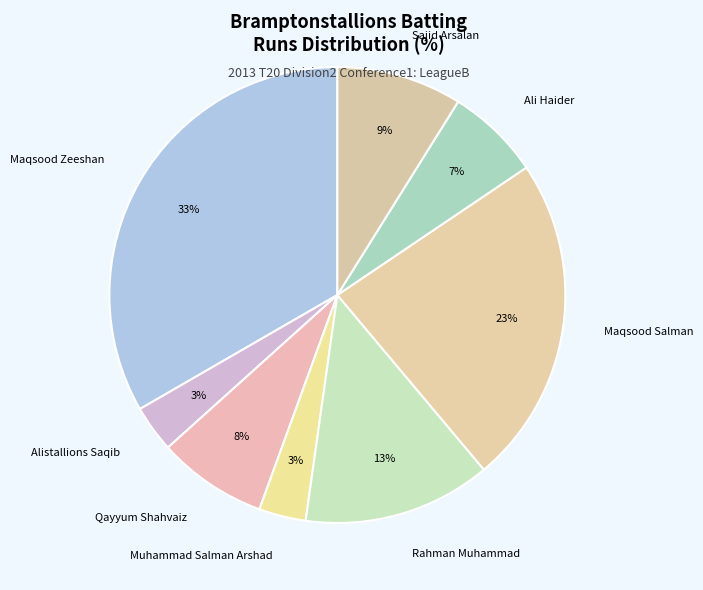

Combined, do Qayyum Shahvaiz and Maqsood Zeeshan account for over 50%?

No